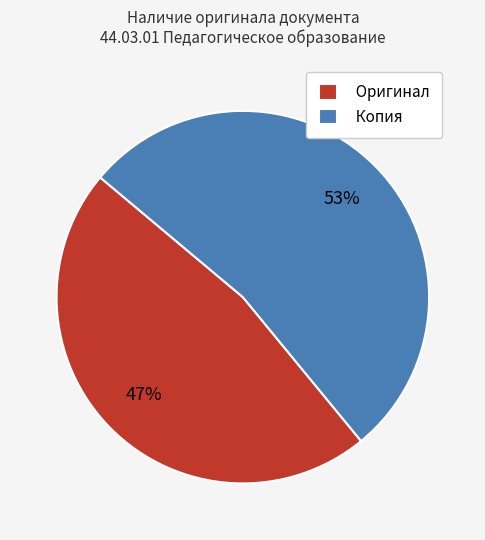

Which category has the smallest portion of the pie?

Оригинал